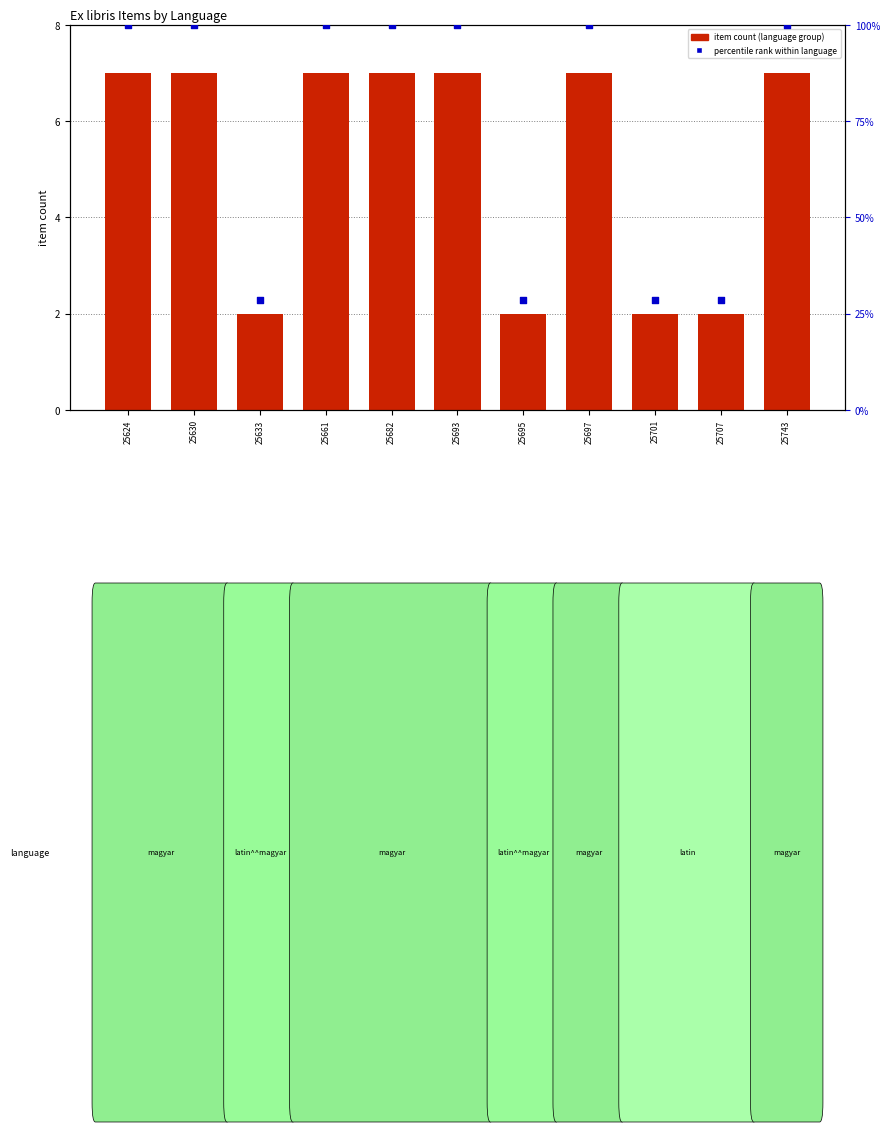

Which series contains the highest Y value?

percentile rank within language